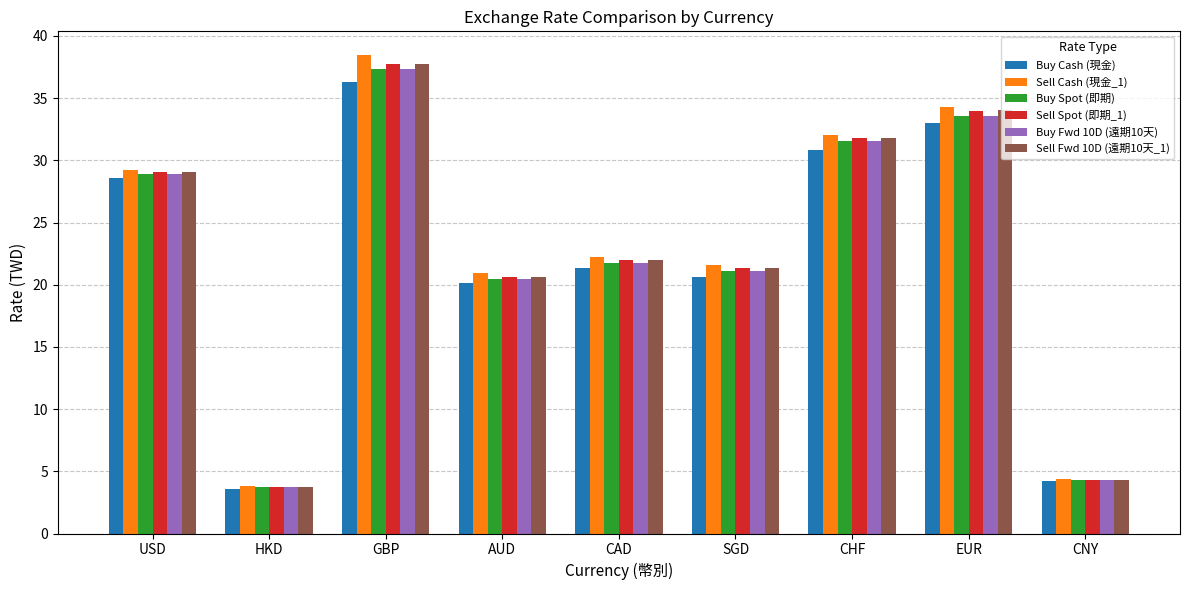

What is the difference between the second highest and minimum values in the Sell Cash (現金_1) series?

30.5